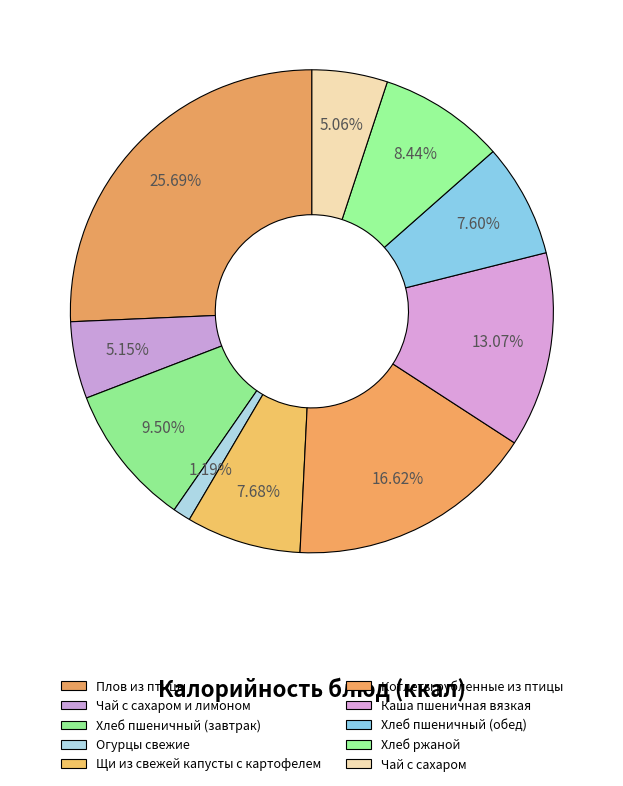

Combined, do Каша пшеничная вязкая and Щи из свежей капусты с картофелем account for over 50%?

No